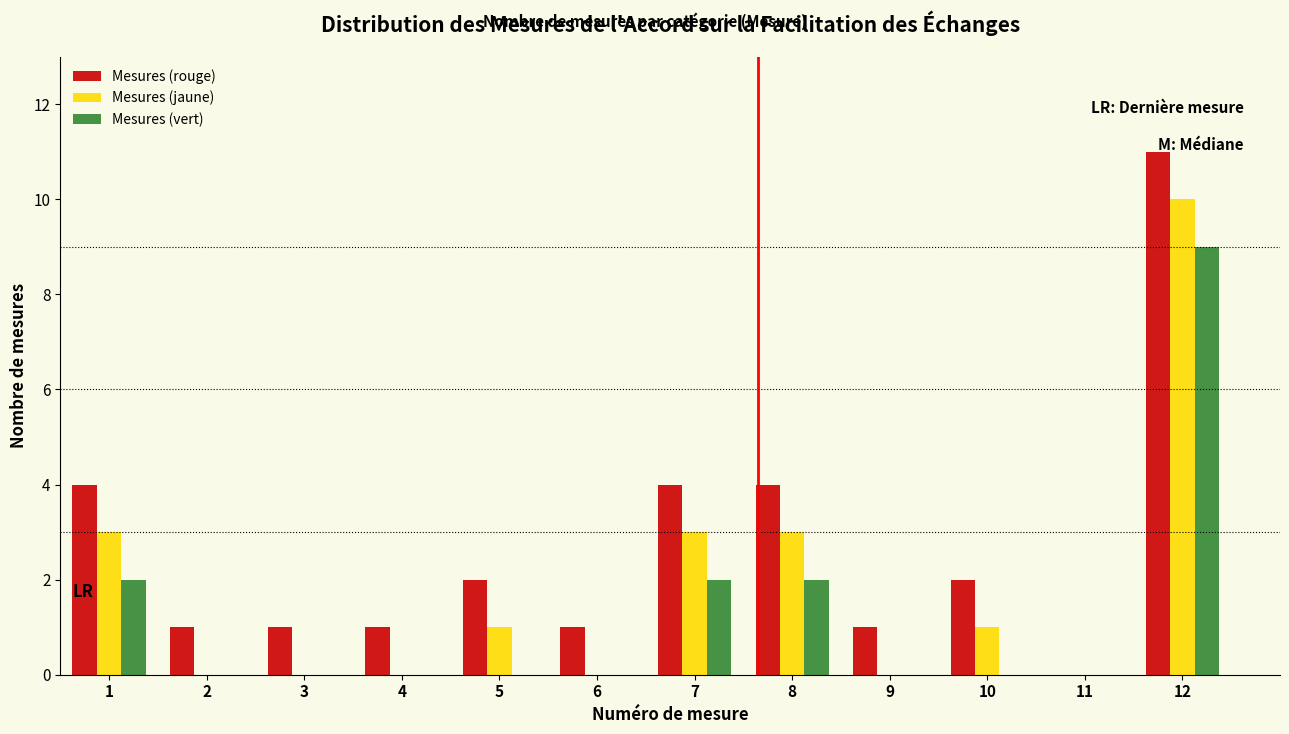

Reading left to right, list every range on the x-axis with the height of the bar of each series over it. The values are not printed on the chart, so give them approximately, as read against the axis.

0.5 to 1.5: Mesures (rouge)=4	Mesures (jaune)=3	Mesures (vert)=2
1.5 to 2.5: Mesures (rouge)=1	Mesures (jaune)=0	Mesures (vert)=0
2.5 to 3.5: Mesures (rouge)=1	Mesures (jaune)=0	Mesures (vert)=0
3.5 to 4.5: Mesures (rouge)=1	Mesures (jaune)=0	Mesures (vert)=0
4.5 to 5.5: Mesures (rouge)=2	Mesures (jaune)=1	Mesures (vert)=0
5.5 to 6.5: Mesures (rouge)=1	Mesures (jaune)=0	Mesures (vert)=0
6.5 to 7.5: Mesures (rouge)=4	Mesures (jaune)=3	Mesures (vert)=2
7.5 to 8.5: Mesures (rouge)=4	Mesures (jaune)=3	Mesures (vert)=2
8.5 to 9.5: Mesures (rouge)=1	Mesures (jaune)=0	Mesures (vert)=0
9.5 to 10.5: Mesures (rouge)=2	Mesures (jaune)=1	Mesures (vert)=0
10.5 to 11.5: Mesures (rouge)=0	Mesures (jaune)=0	Mesures (vert)=0
11.5 to 12.5: Mesures (rouge)=11	Mesures (jaune)=10	Mesures (vert)=9